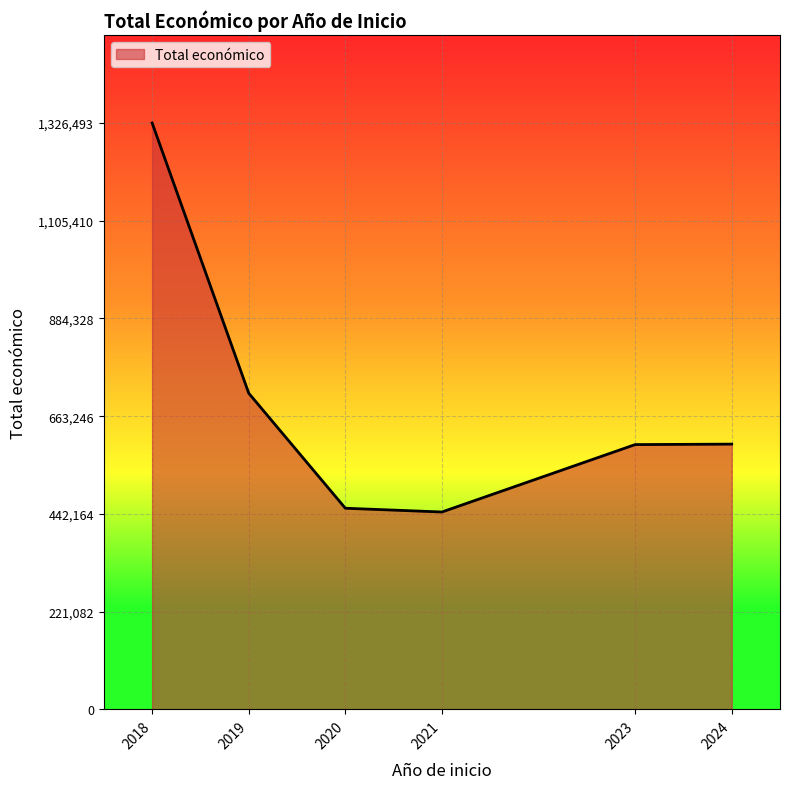

How many interior local valleys (lower than both neighbors) does the data have?

1